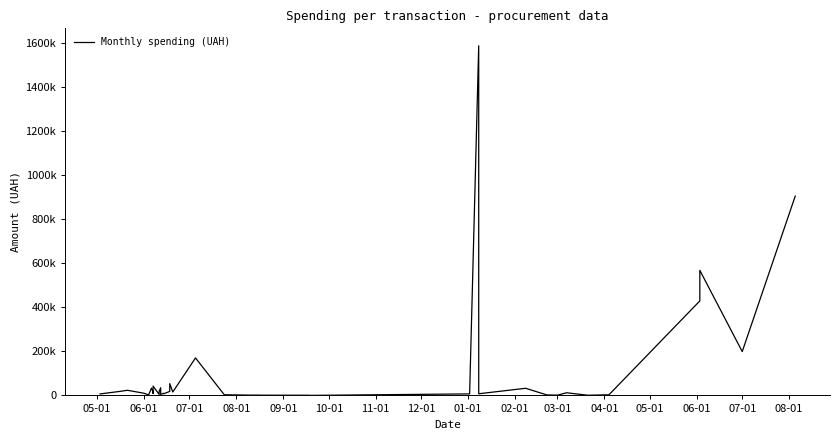

Count the number of values greater than 10030.

20